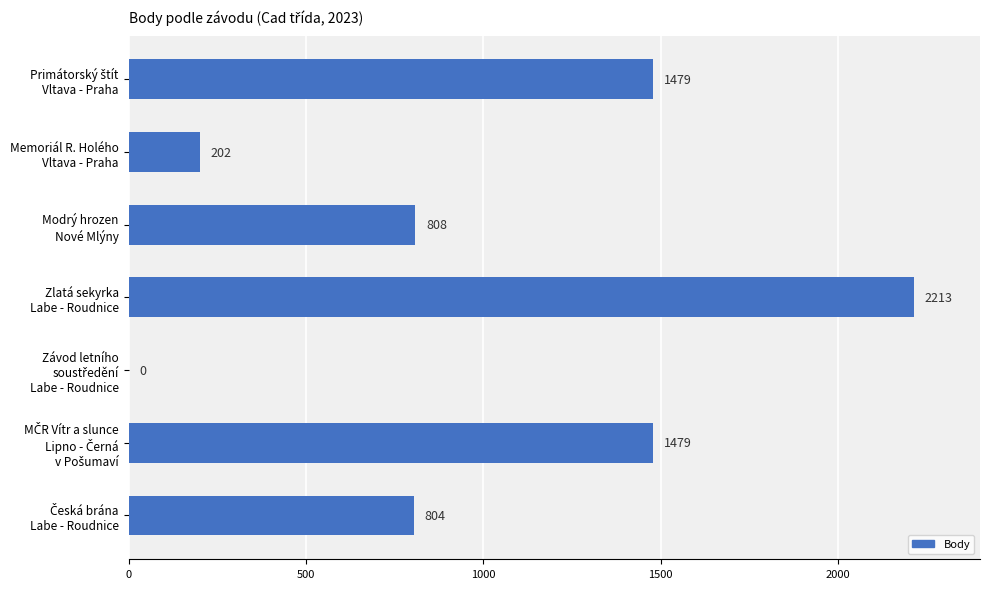

How many values are above zero?

6